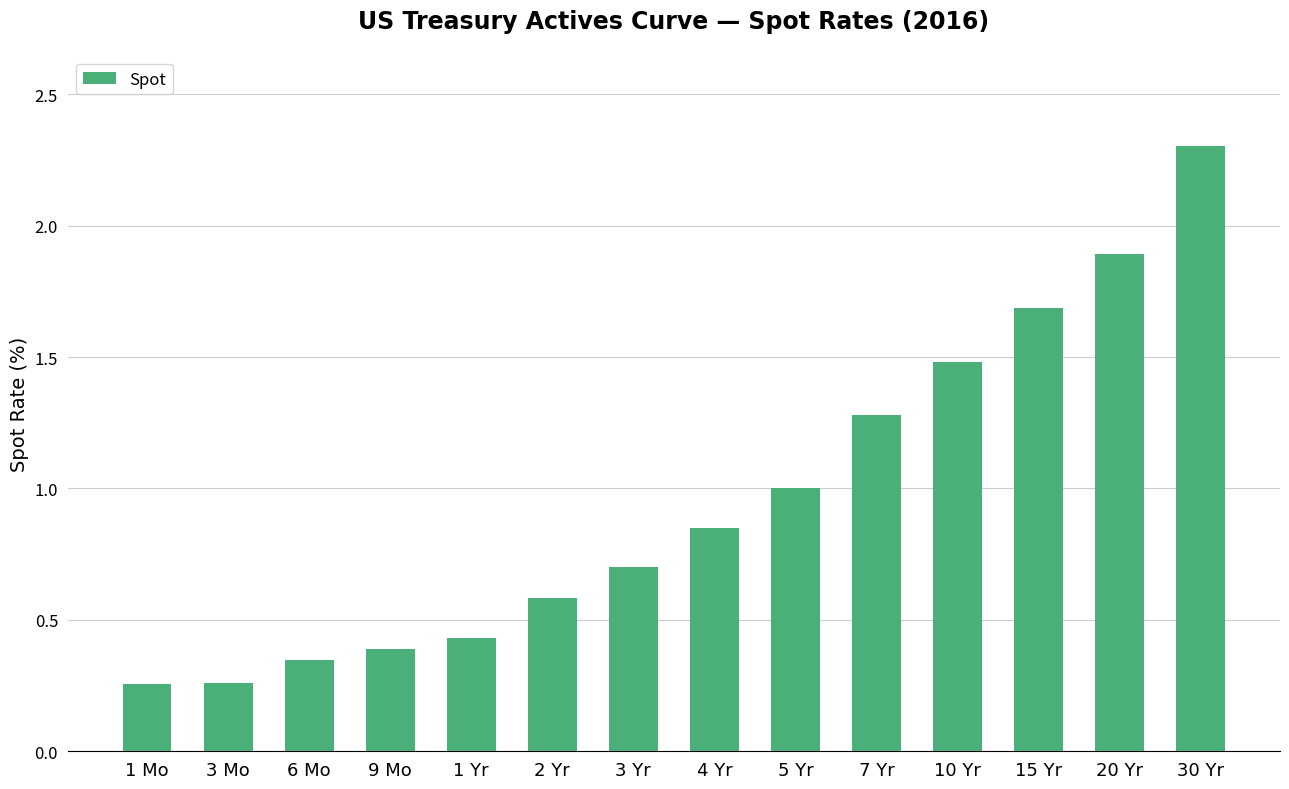

What is the greatest value displayed?

2.3